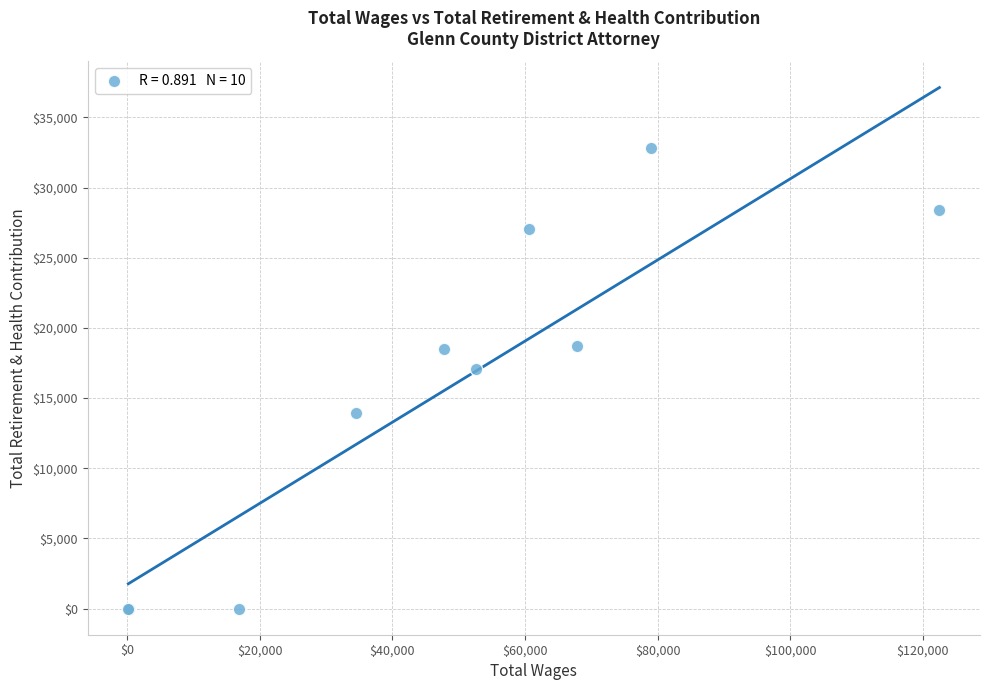

What Y value in the scatter plot is closest to 16418?

17100